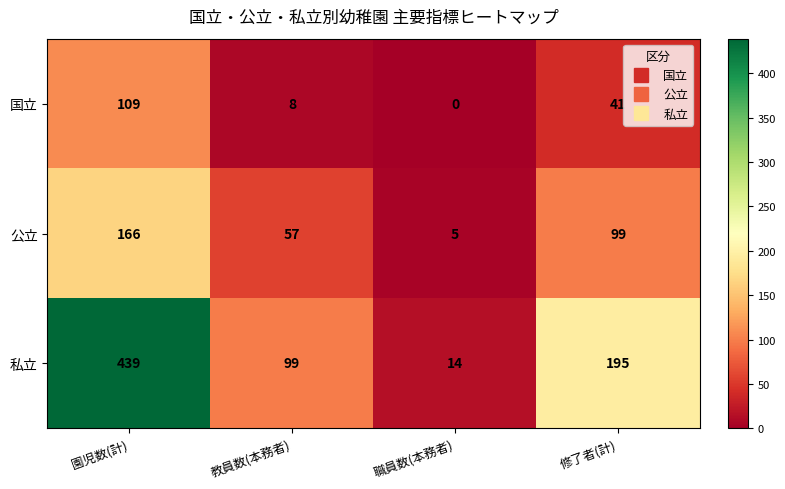

True or false: 私立 has a value of 8 at 職員数(本務者).

False